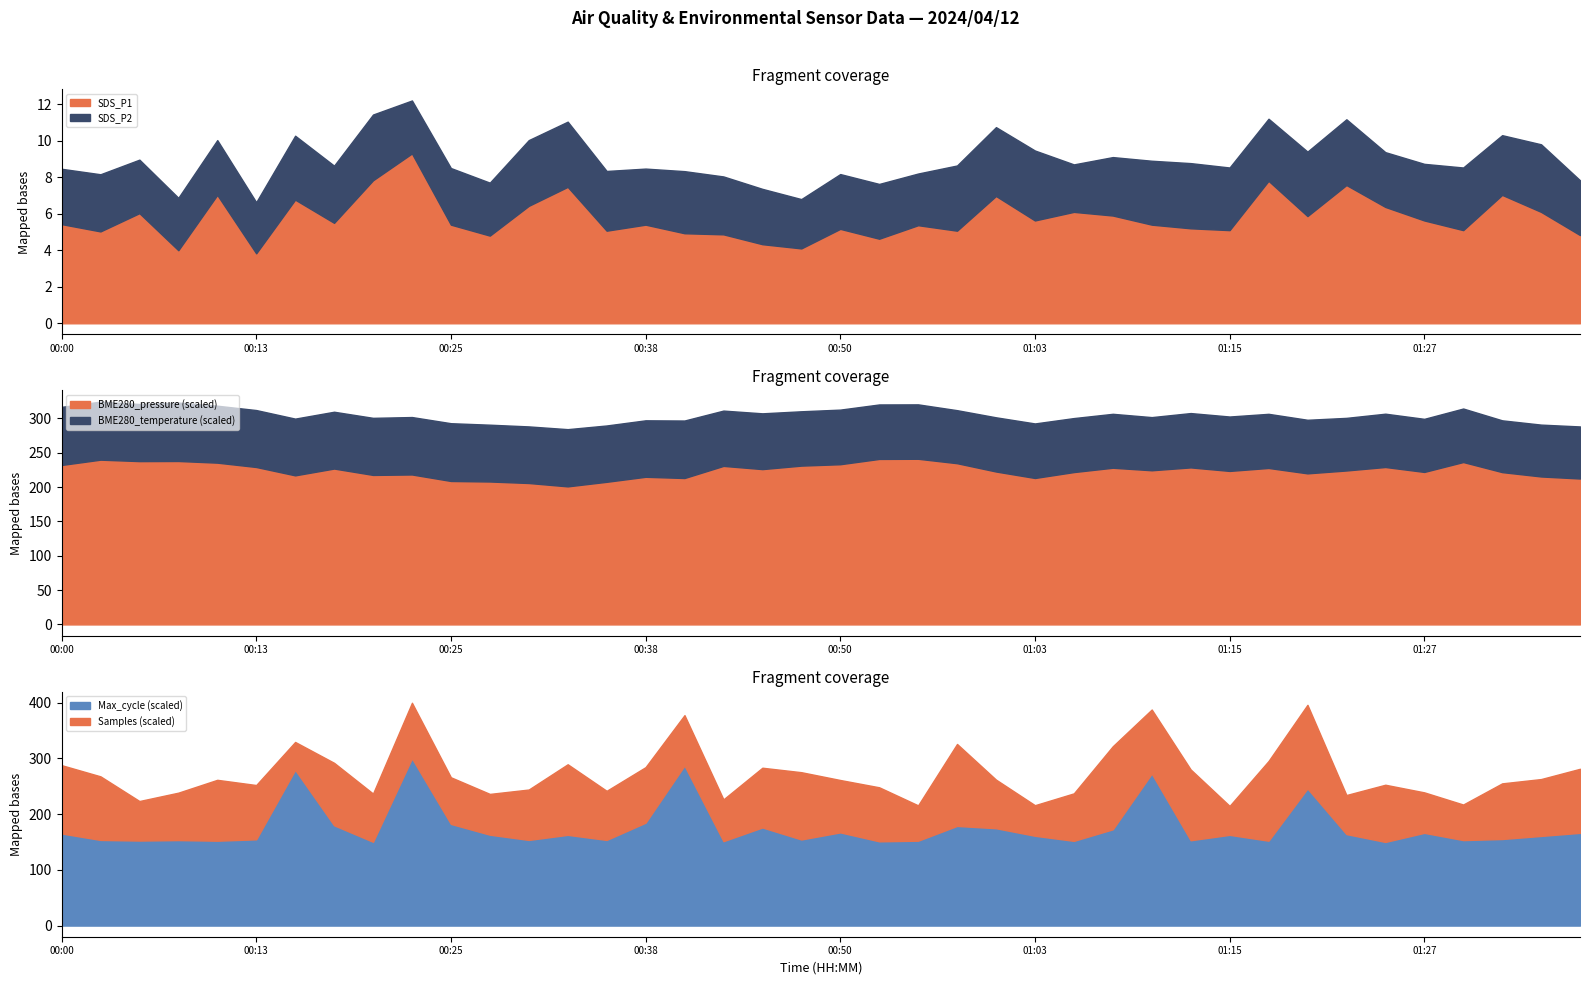

Is the value of BME280_temperature at 00:45 greater than the value of SDS_P1 at 01:05?

Yes